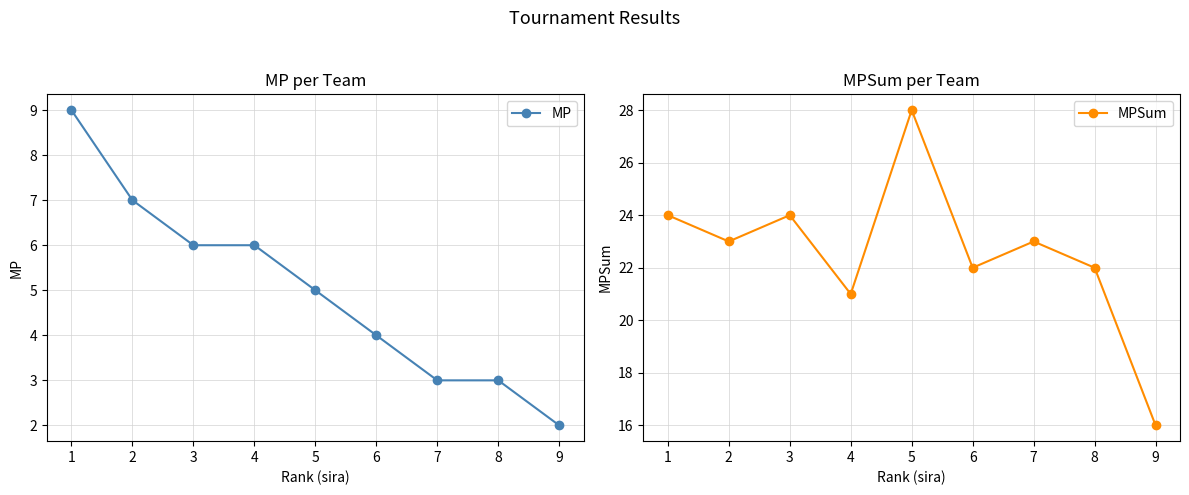

List the series in order of their overall mean, highest first.

MPSum, MP